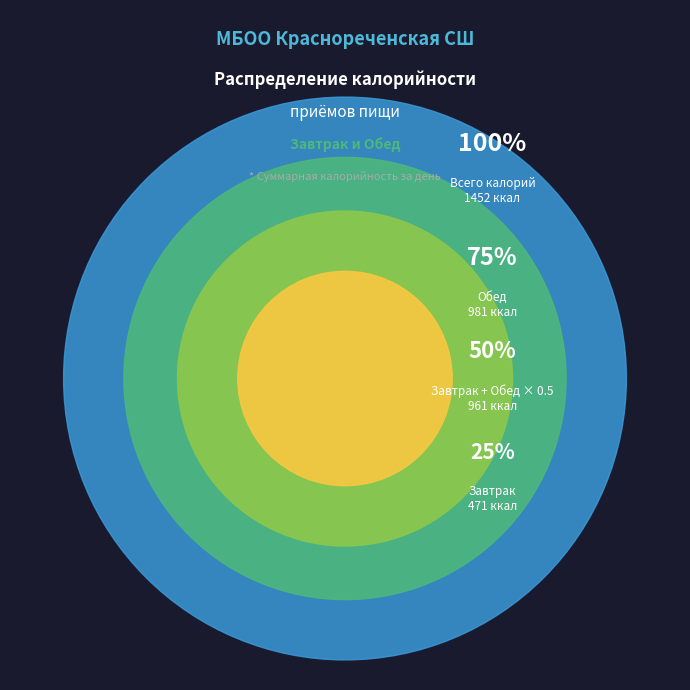

What is the smallest slice in the pie chart?

Завтрак